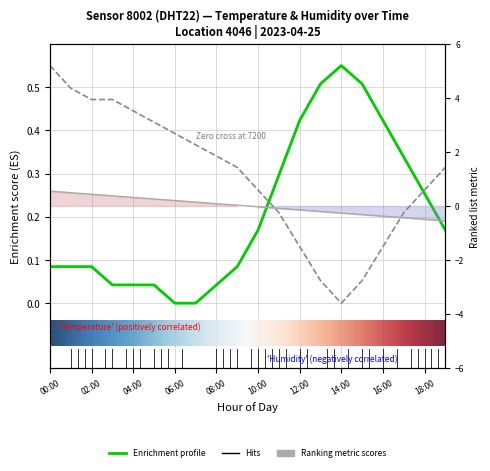

In temperature, how many points are higher than both neighbors (excluding endpoints)?

1